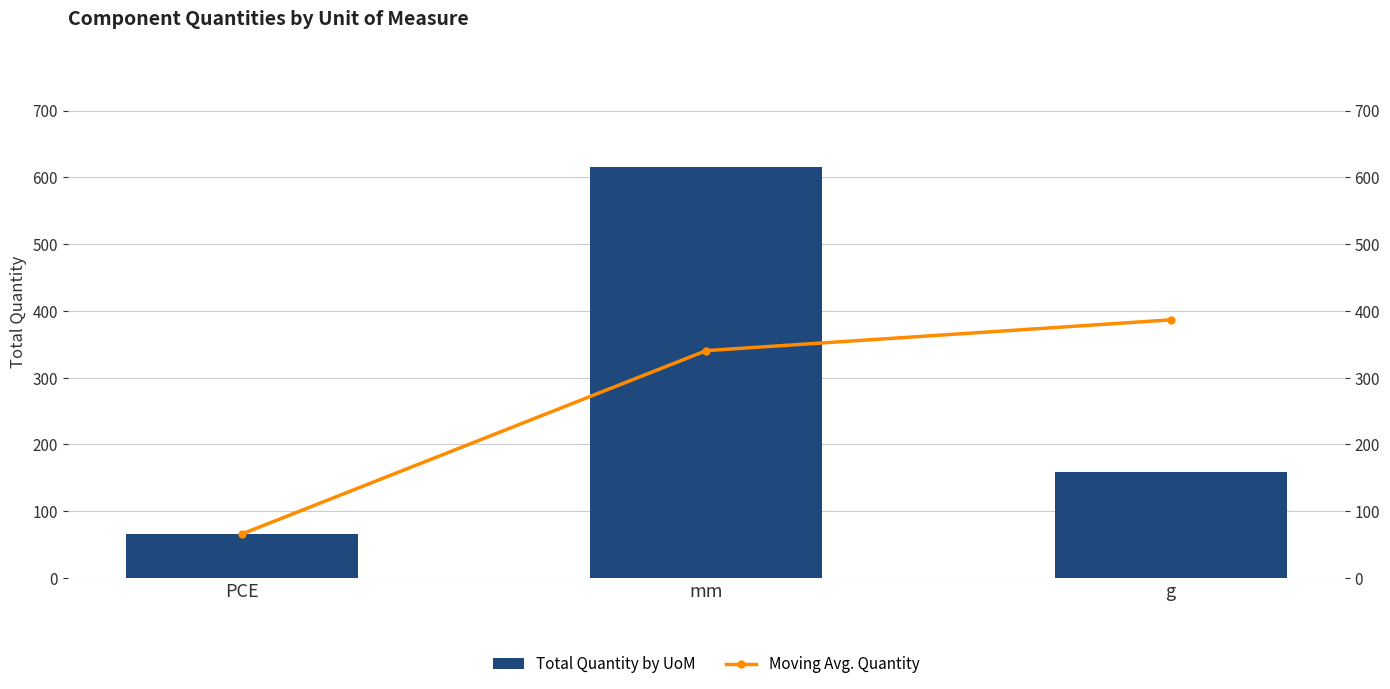

How many data points in Total Quantity by UoM are above 158?

2